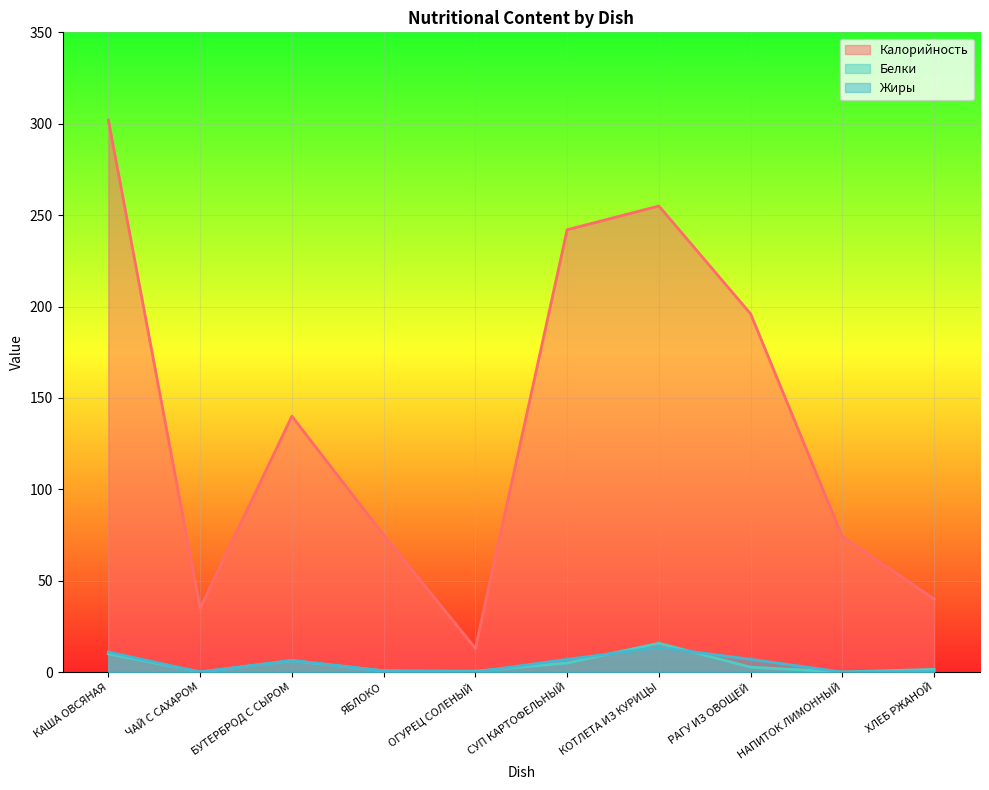

Where is the first local maximum for Калорийность?

БУТЕРБРОД С СЫРОМ